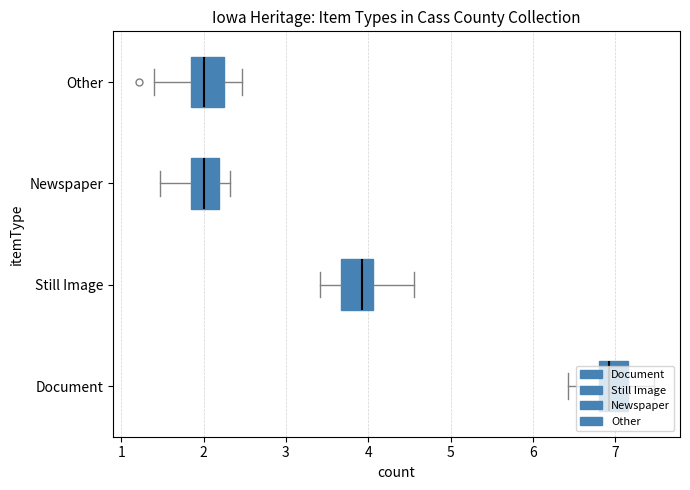

Which series has the largest range (max minus min)?

Document